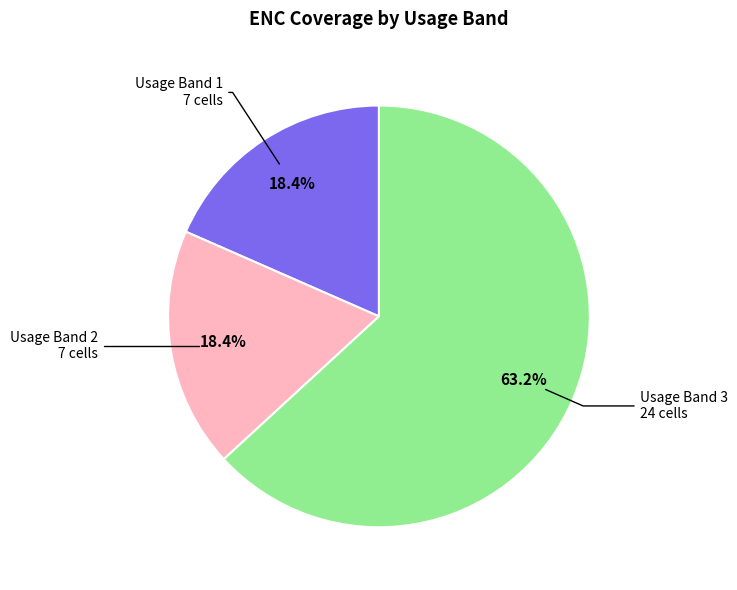

Is there a majority slice in this chart?

Yes